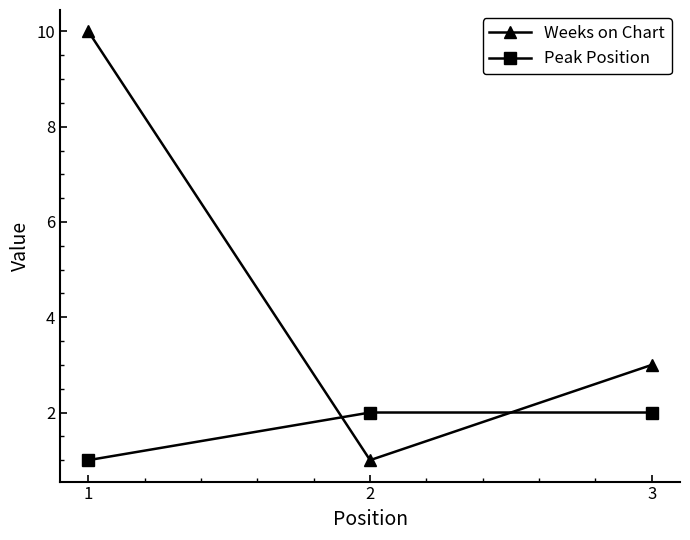

At 1, list the series in order from smallest to largest.

Peak Position, Weeks on Chart